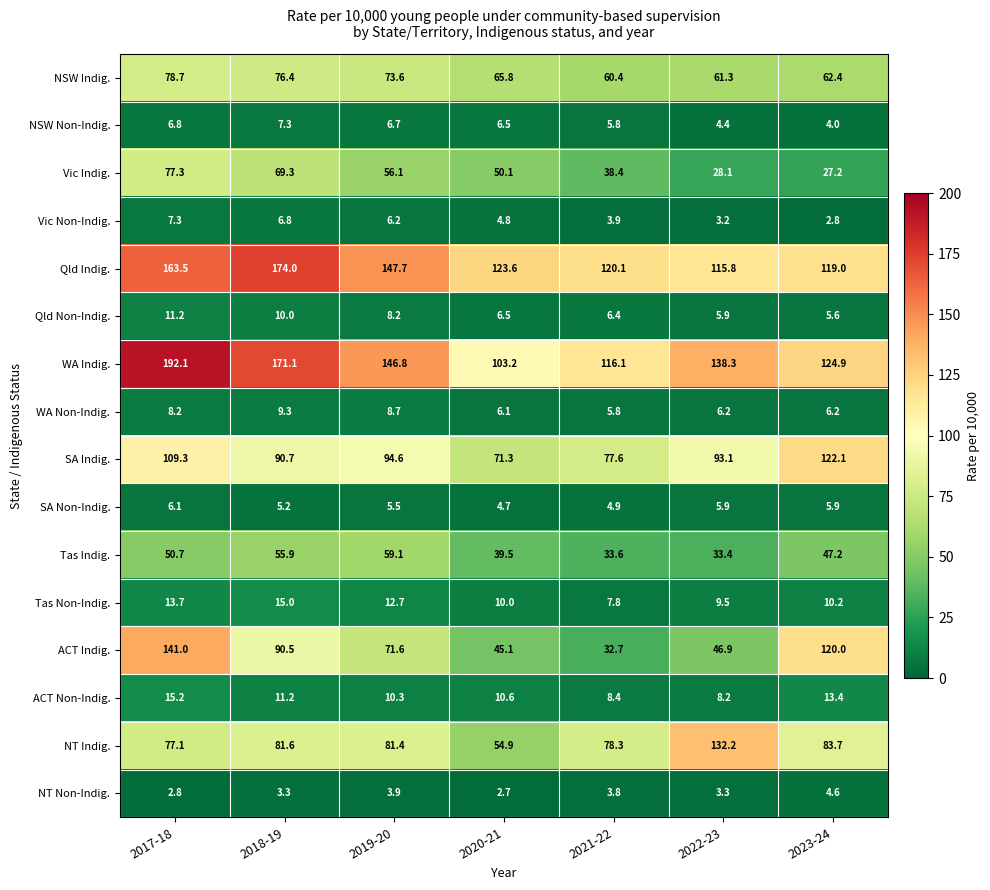

Rank the series at 2018-19 from highest to lowest value.

Qld Indig., WA Indig., SA Indig., ACT Indig., NT Indig., NSW Indig., Vic Indig., Tas Indig., Tas Non-Indig., ACT Non-Indig., Qld Non-Indig., WA Non-Indig., NSW Non-Indig., Vic Non-Indig., SA Non-Indig., NT Non-Indig.